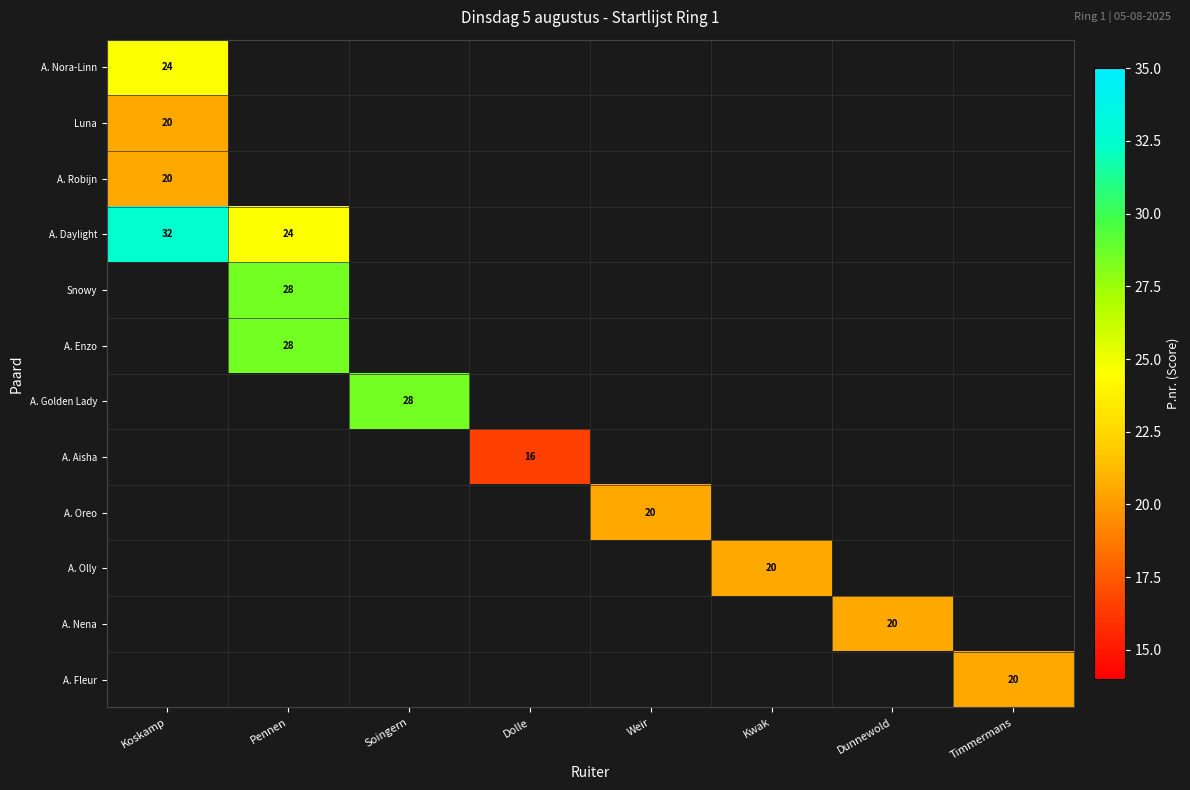

True or false: A. Nora-Linn has a value of 31.7 at Koskamp.

False